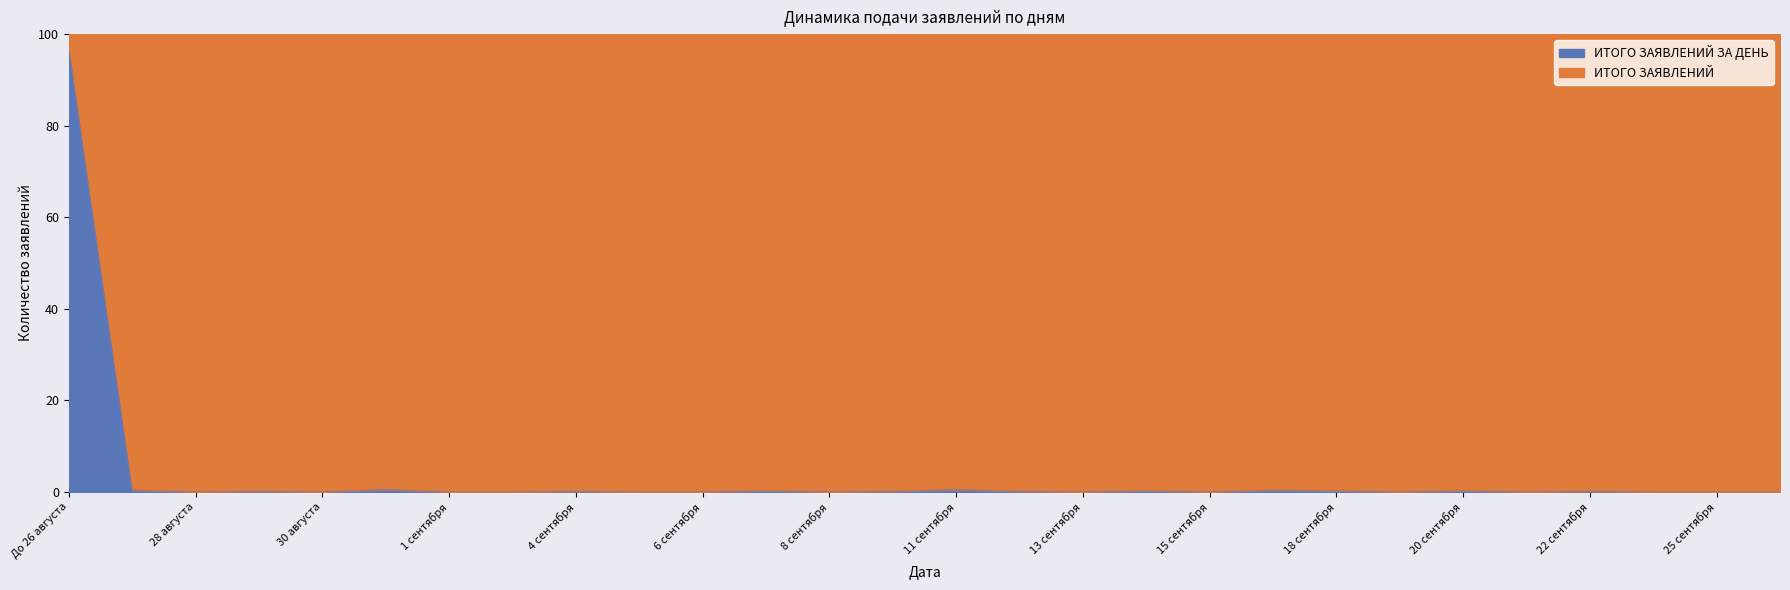

Reading left to right, extract all data points from this chart.

До 26 августа=96.9	27 августа=0.4	28 августа=0.0	29 августа=0.1	30 августа=0.0	31 августа=0.5	1 сентября=0.0	3 сентября=0.0	4 сентября=0.1	5 сентября=0.0	6 сентября=0.0	7 сентября=0.3	8 сентября=0.0	10 сентября=0.1	11 сентября=0.5	12 сентября=0.1	13 сентября=0.0	14 сентября=0.3	15 сентября=0.0	17 сентября=0.4	18 сентября=0.3	19 сентября=0.0	20 сентября=0.3	21 сентября=0.0	22 сентября=0.1	24 сентября=0.0	25 сентября=0.0	26 сентября=0.0